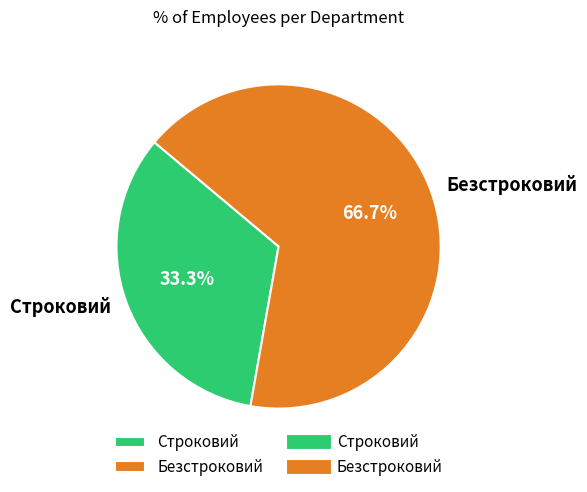

What percentage do Строковий and Безстроковий together represent?

100.0%